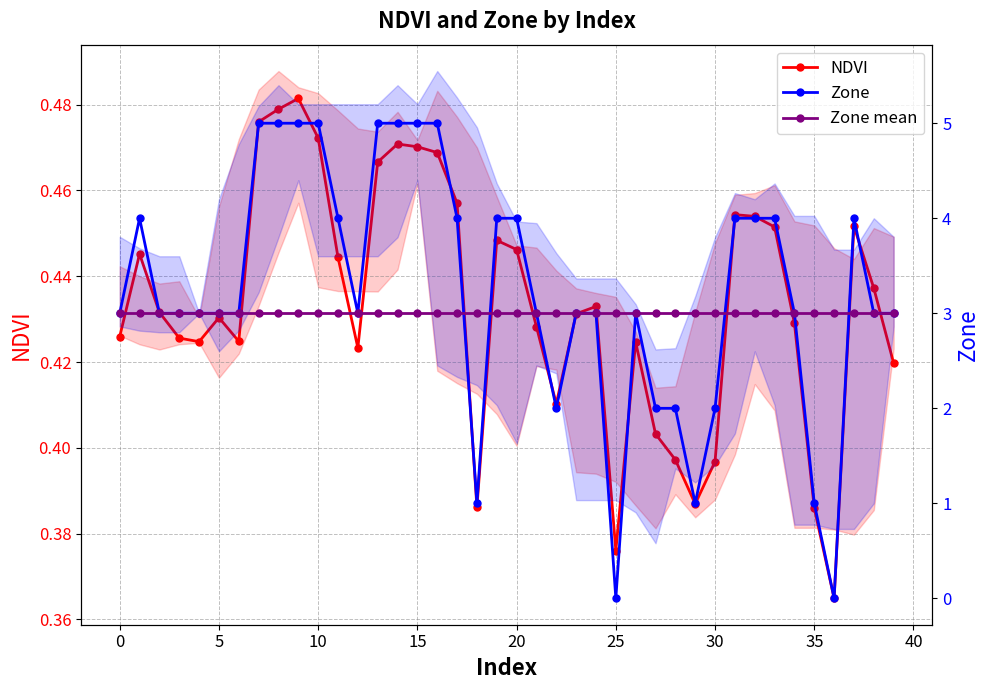

Rank the series at 26 from highest to lowest value.

Zone, Zone mean, NDVI